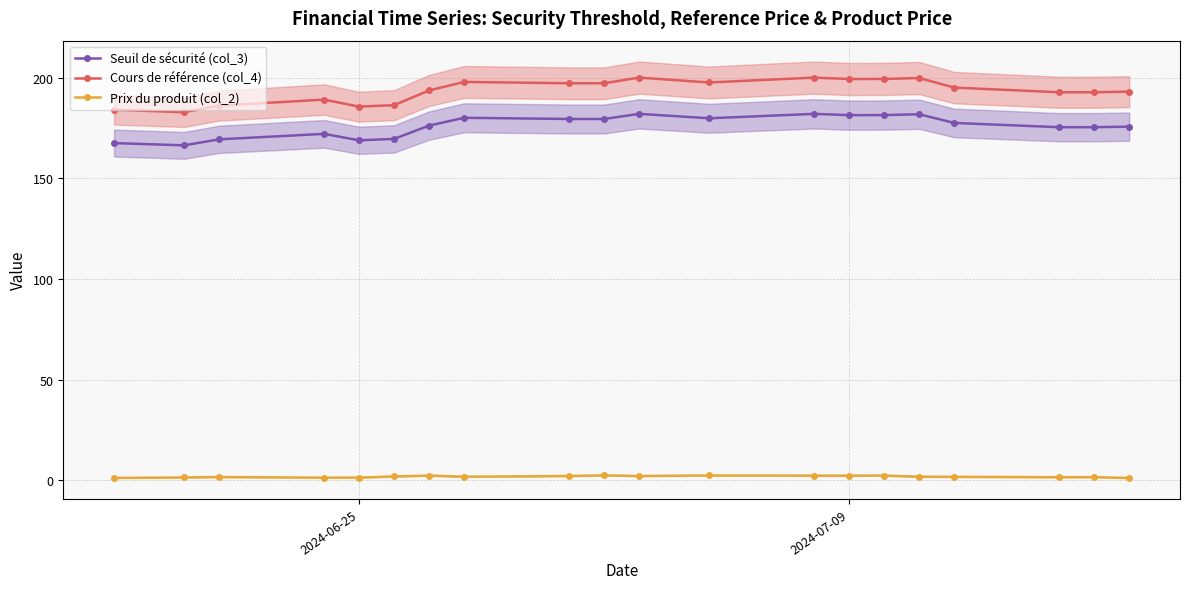

True or false: Cours de référence (col_4) and Prix du produit (col_2) intersect in this chart.

False